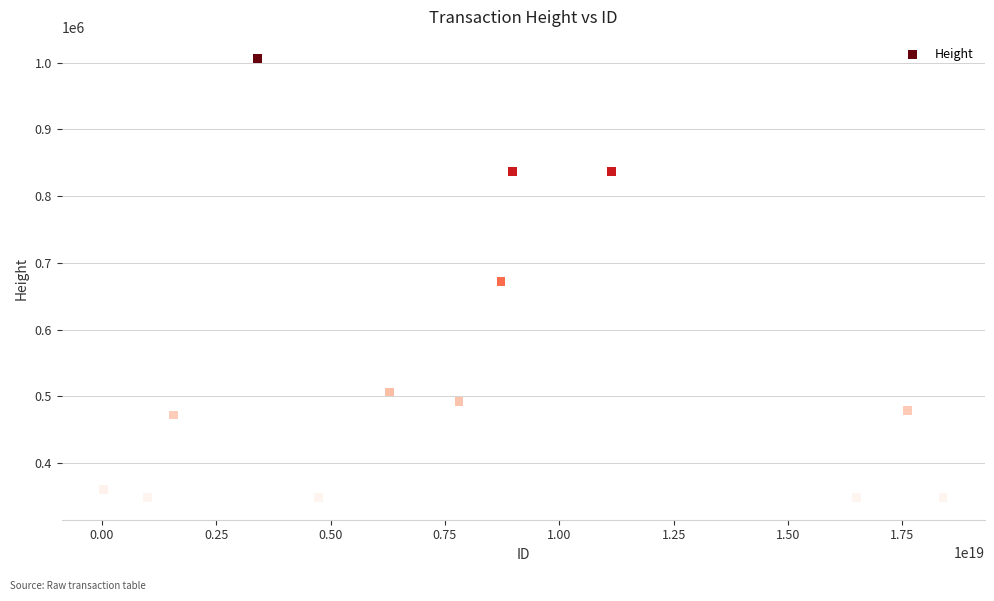

What is the range of X values (max minus min)?

18355682461384253440